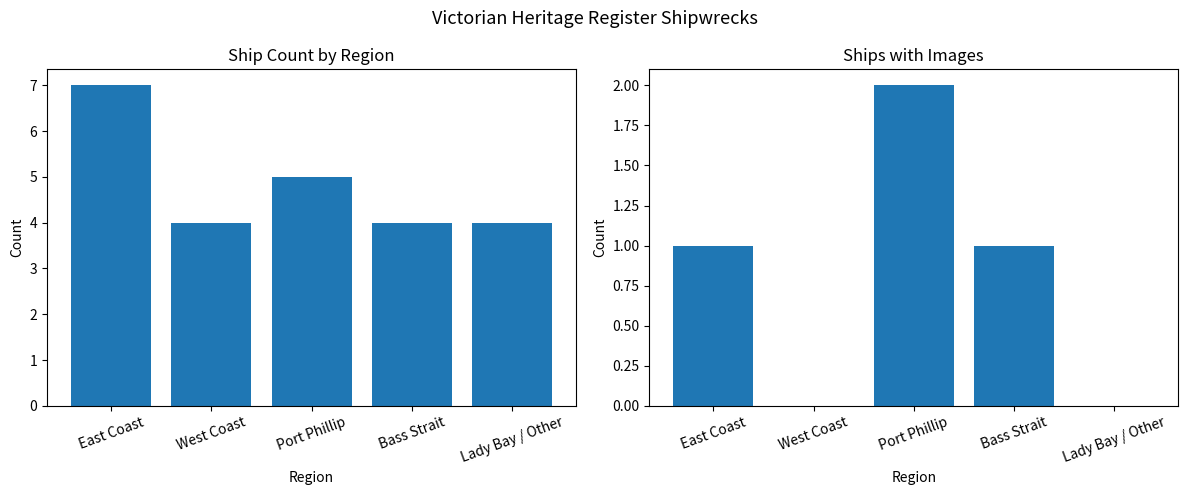

What is the label of the 4th bar from the left?

Bass Strait